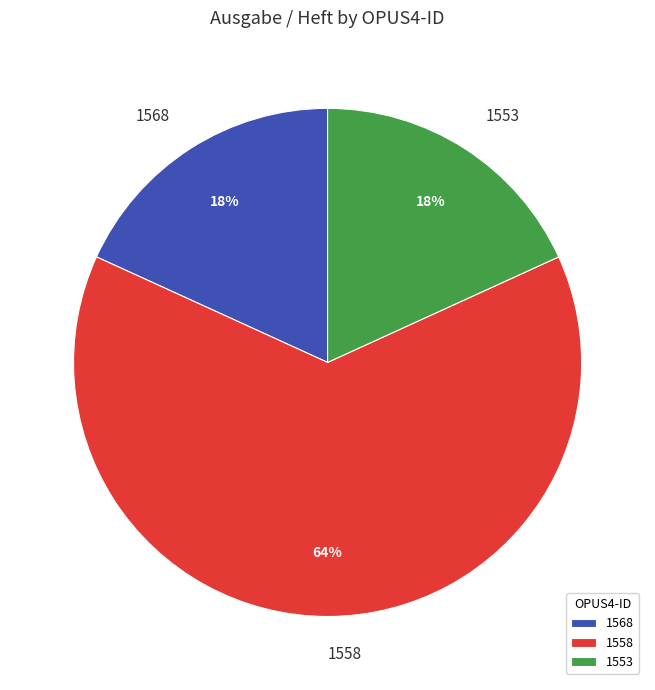

To the nearest percent, what percentage of the pie is 1568?

18%